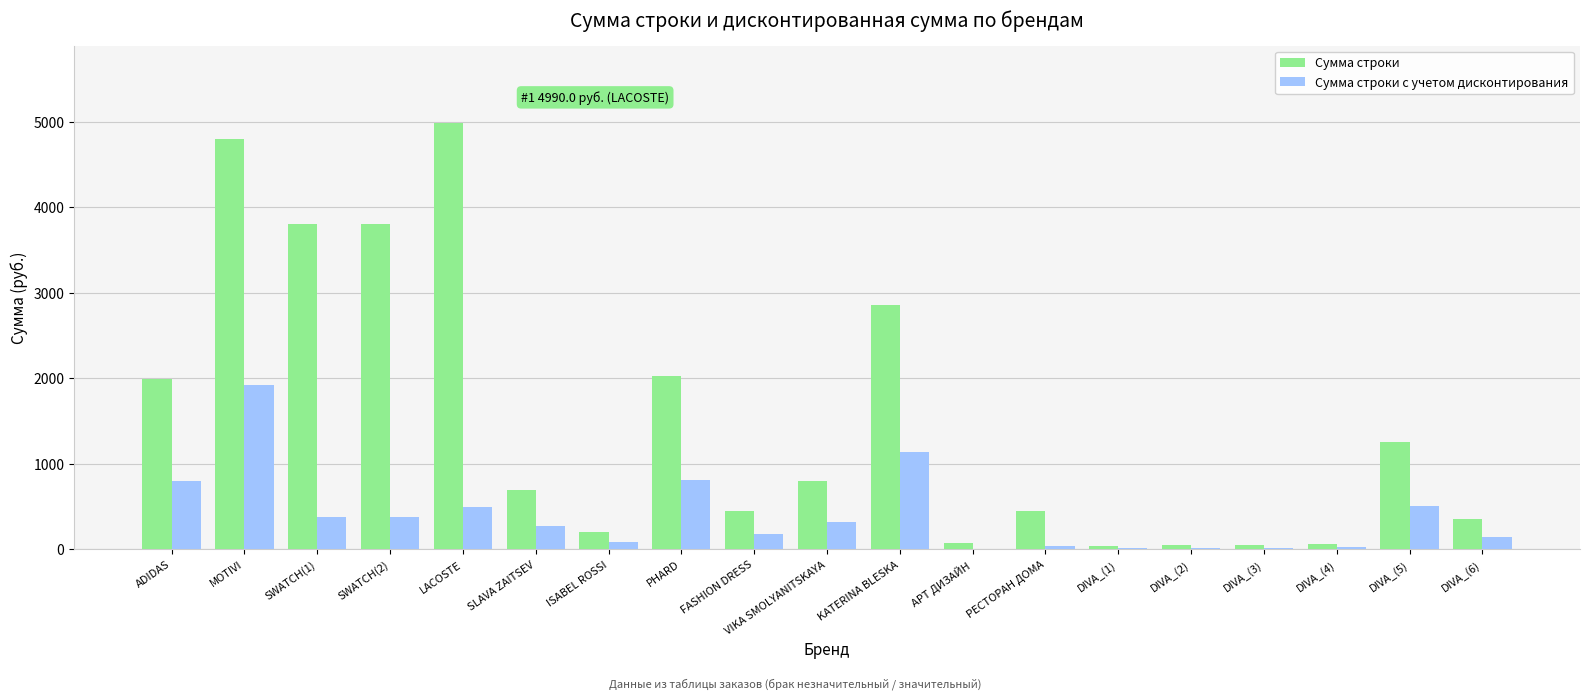

Which series has the largest total across all categories?

Сумма строки